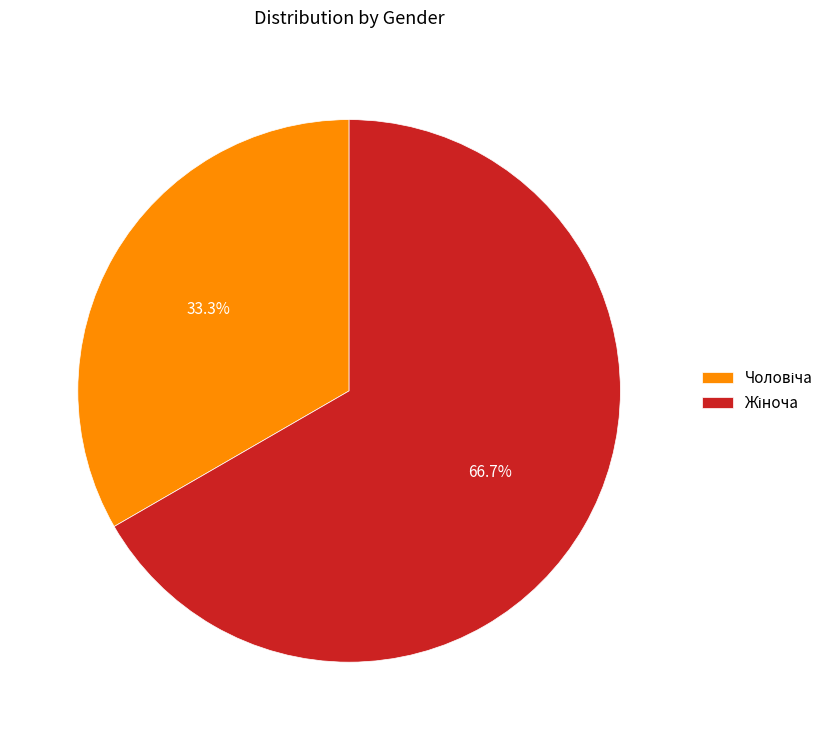

Approximately how many times larger is the value at Жіноча compared to Чоловіча?

2.0